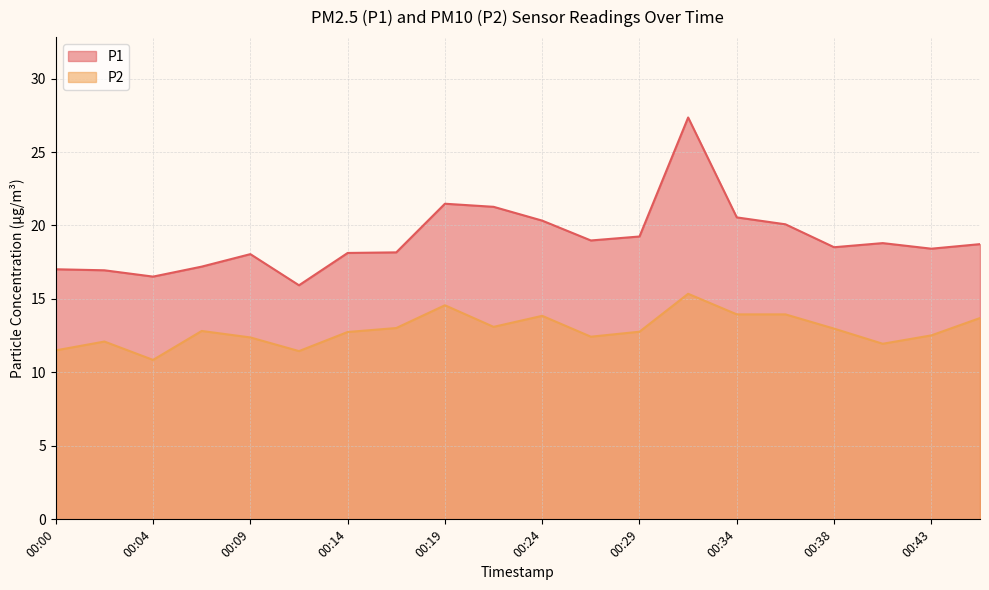

What is the difference between the second highest and minimum values in the P1 series?

5.6